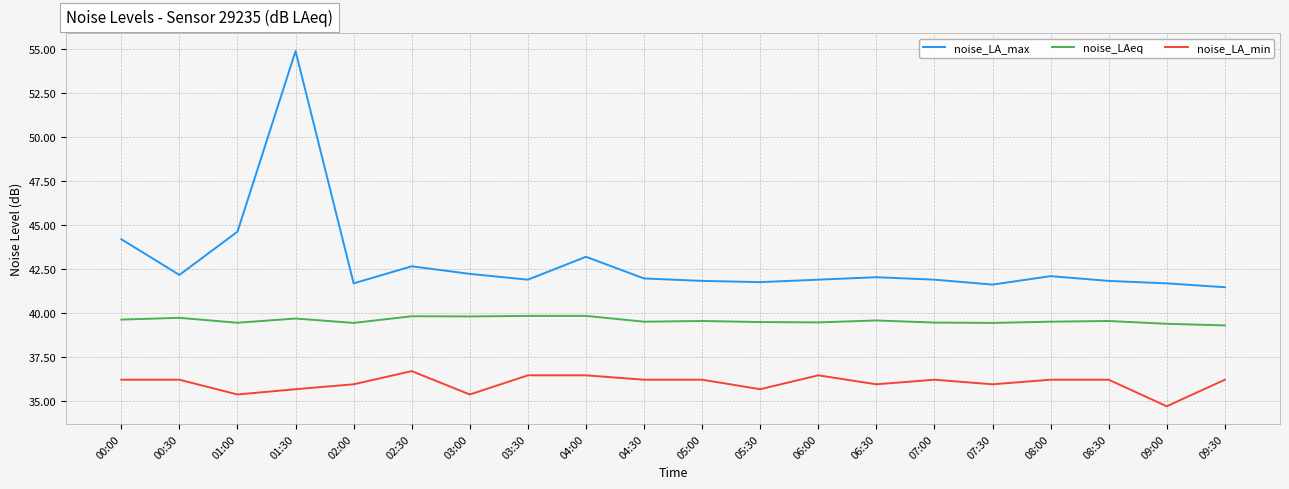

What is the approximate value of noise_LA_min at 01:30?

35.7